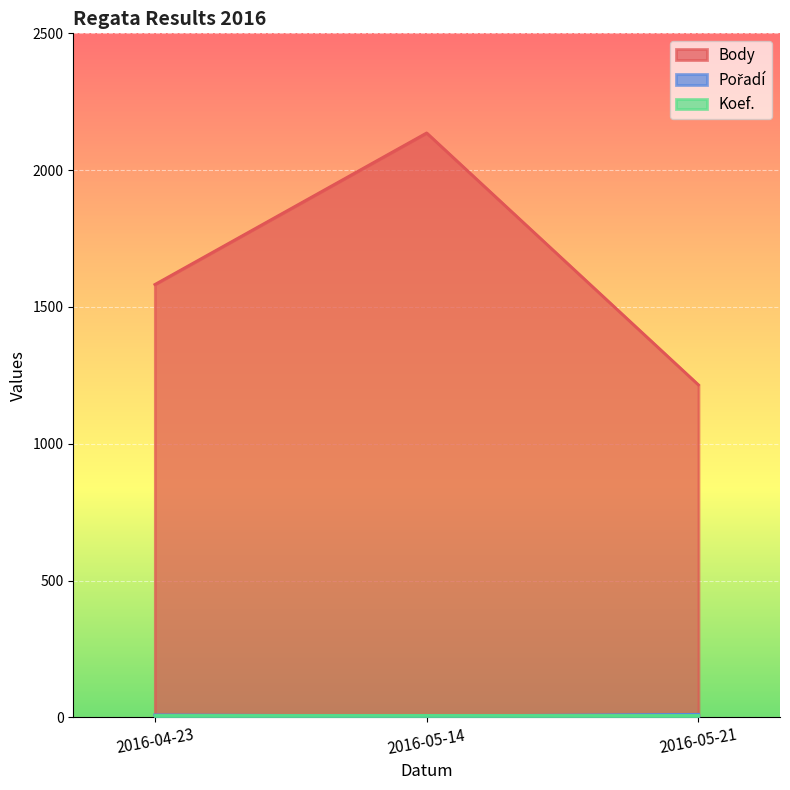

How many values in the Body series are below 1582?

1